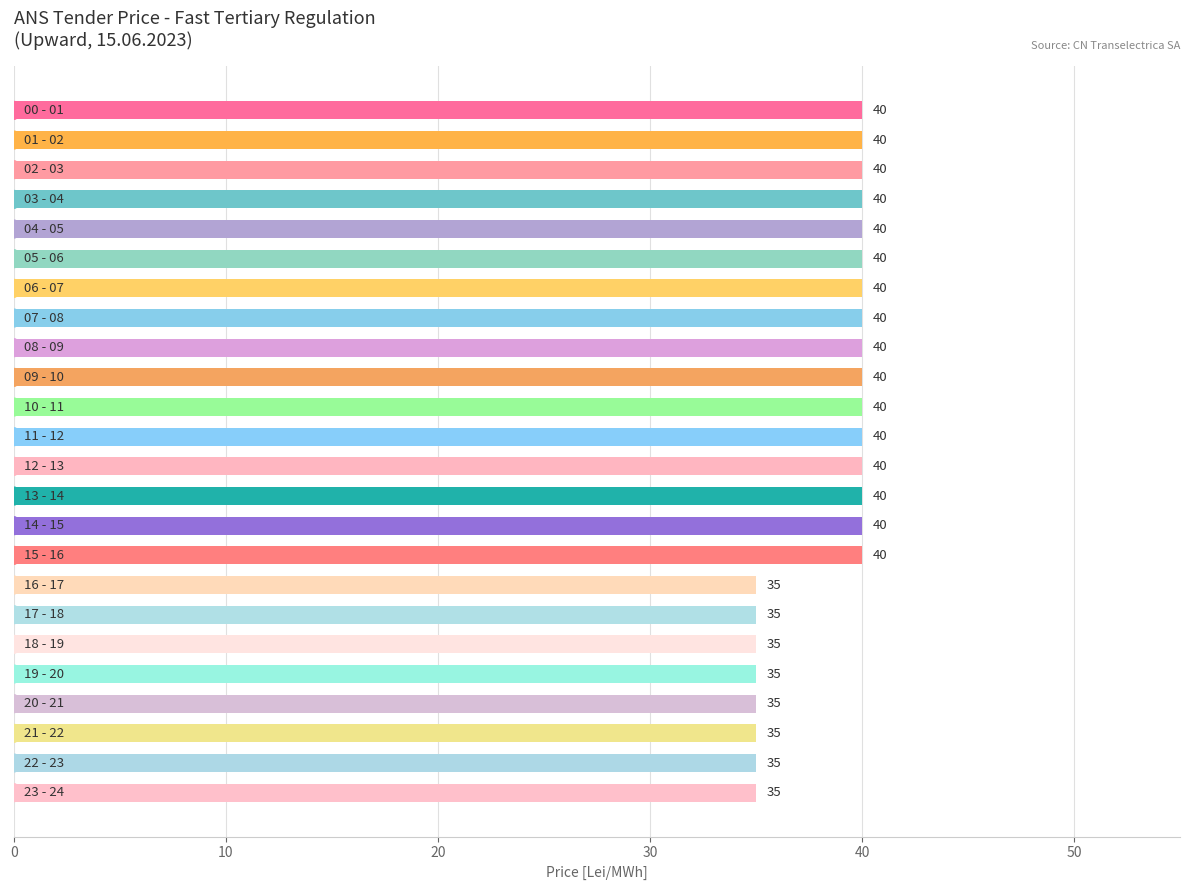

What is the value of the 11th bar from the top?

40